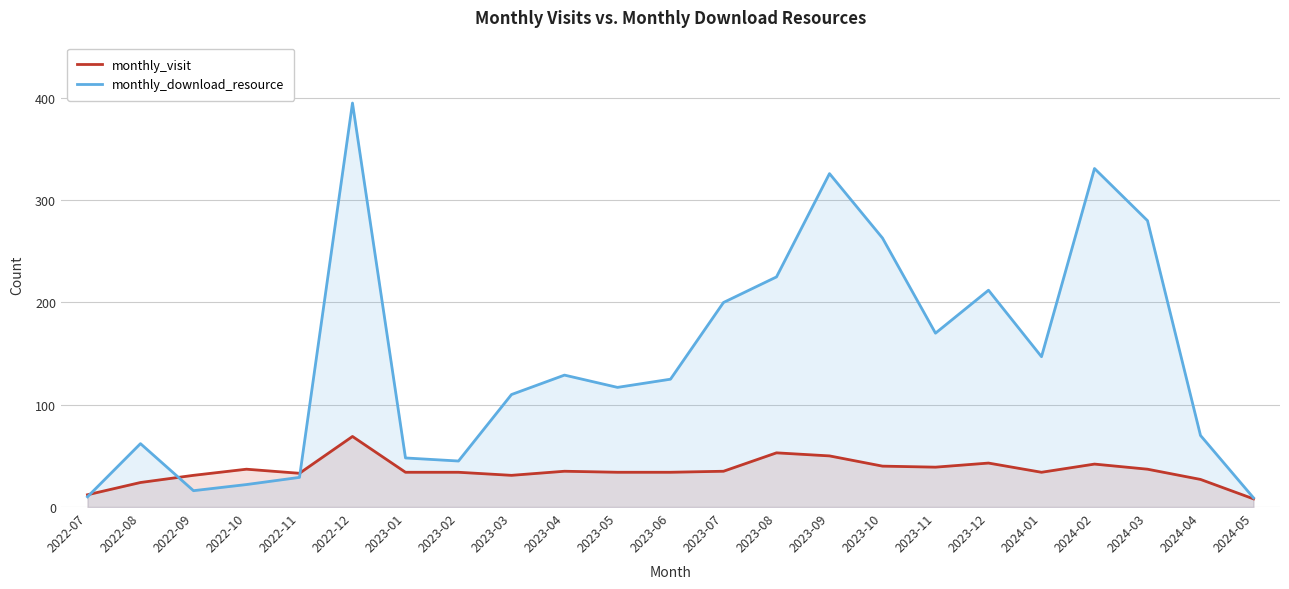

The value of monthly_download_resource at 2023-05 is 53. True or false?

False